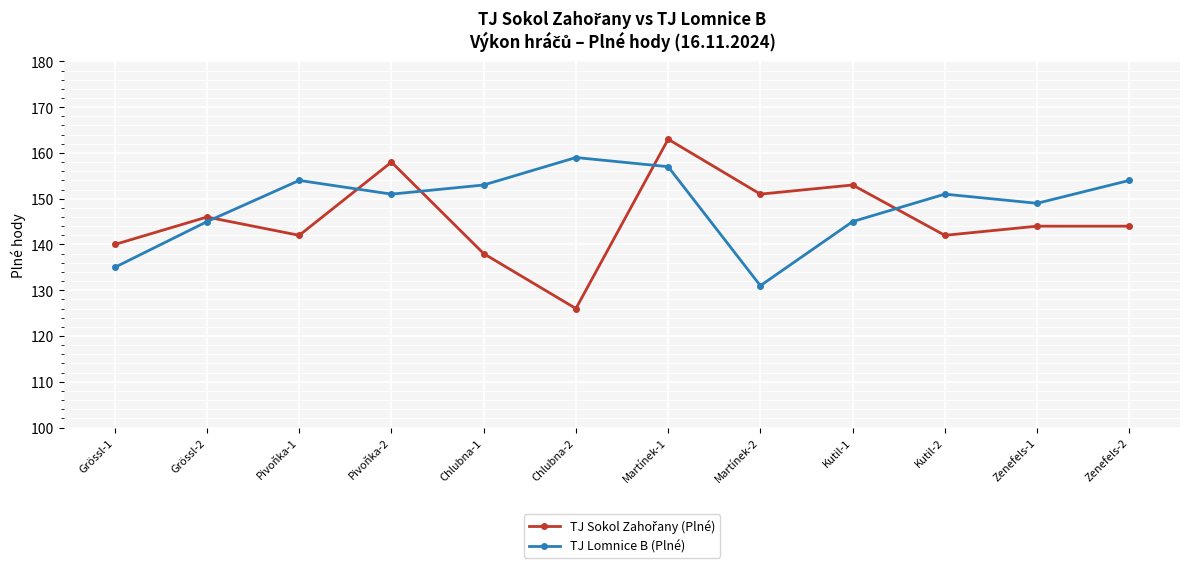

What position from the left is Zenefels-2?

12